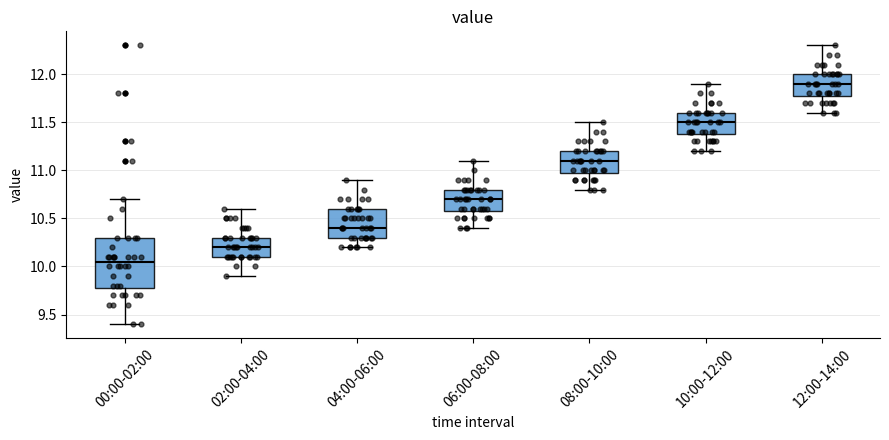

Reading left to right, read every box against the y-axis: the position of its median line, the range the box covers, and the ends of its whiskers. The values are not printed on the chart, so give them approximately, as read against the axis.

00:00-02:00: median 10.05, box 9.80 to 10.30, whiskers 9.40 to 10.70
02:00-04:00: median 10.20, box 10.10 to 10.30, whiskers 9.90 to 10.60
04:00-06:00: median 10.40, box 10.30 to 10.60, whiskers 10.20 to 10.90
06:00-08:00: median 10.70, box 10.60 to 10.80, whiskers 10.40 to 11.10
08:00-10:00: median 11.10, box 11.00 to 11.20, whiskers 10.80 to 11.50
10:00-12:00: median 11.50, box 11.40 to 11.60, whiskers 11.20 to 11.90
12:00-14:00: median 11.90, box 11.80 to 12.00, whiskers 11.60 to 12.30